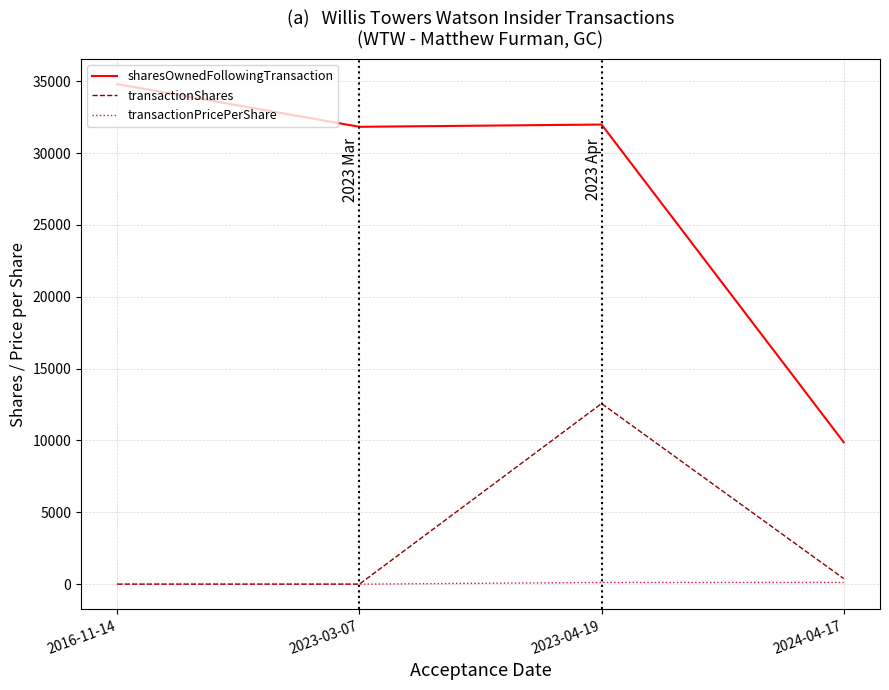

Is the value of transactionPricePerShare at 2023-04-19 greater than the value of sharesOwnedFollowingTransaction at 2016-11-14?

No